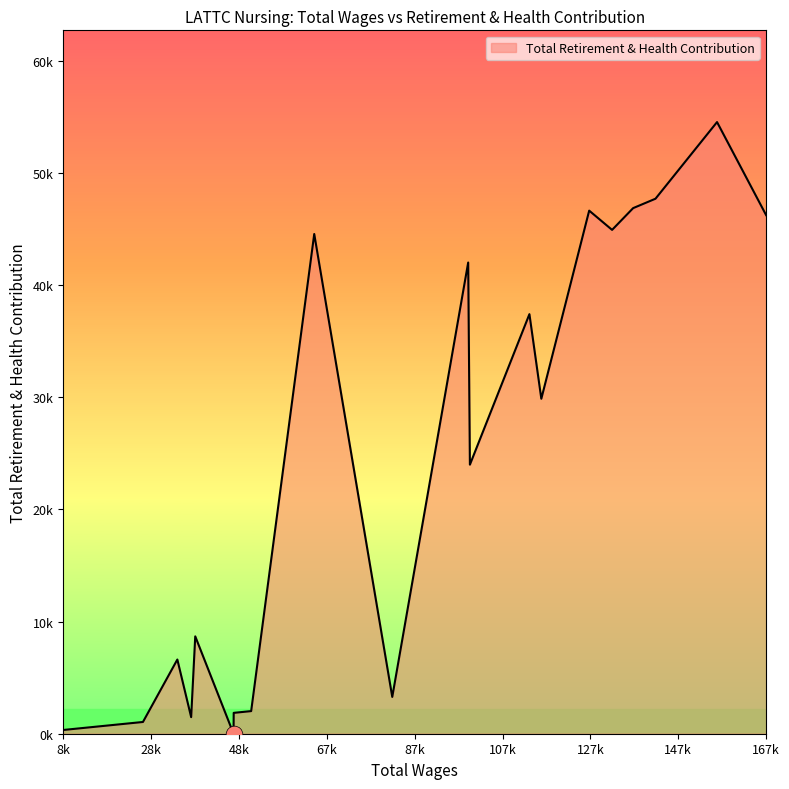

What is the average value?

23554